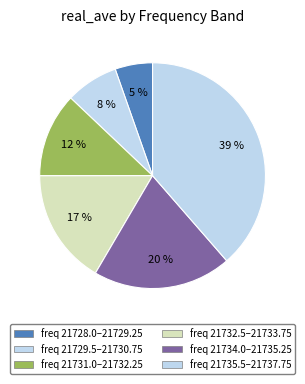

How many slices are in this pie chart?

6